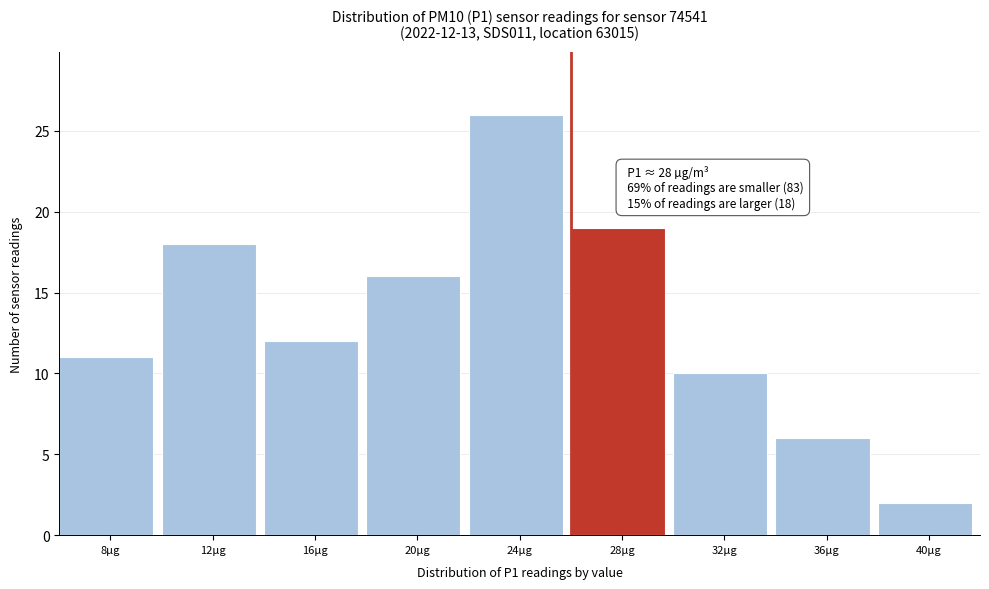

Reading left to right, what are all the values shown in this chart?

11	18	12	16	26	19	10	6	2